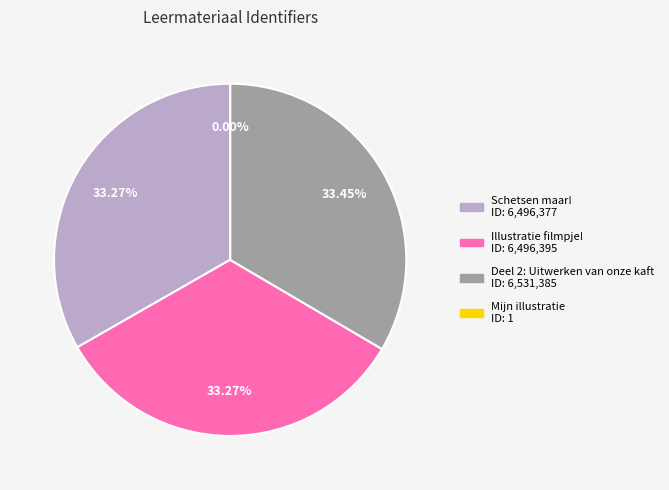

What is the largest slice in the pie chart?

Deel 2: Uitwerken van onze kaft